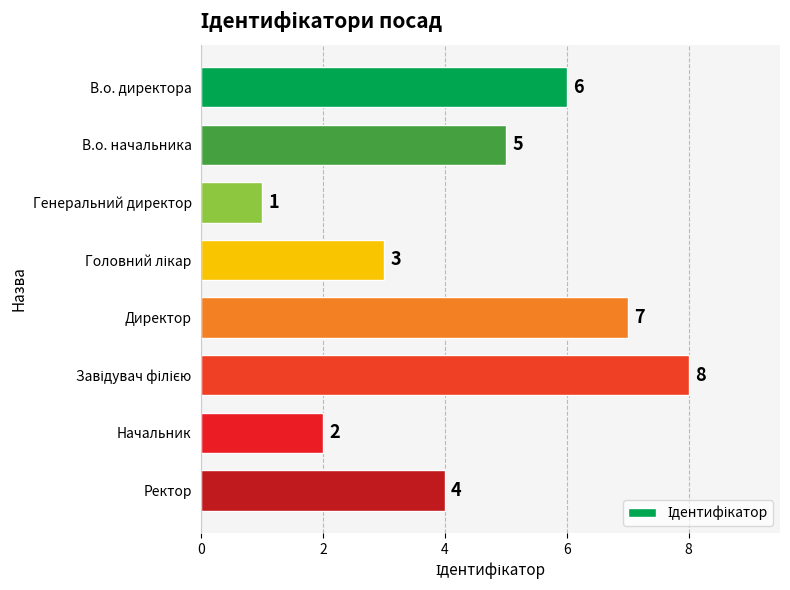

What is the difference between the maximum and minimum values?

7